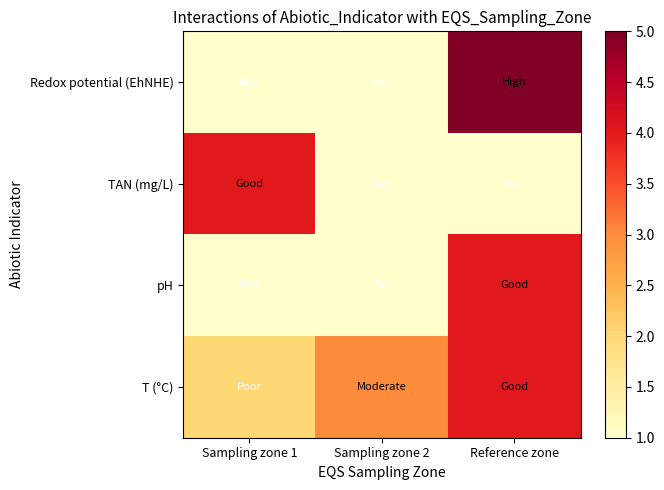

Which series has the largest total across all categories?

T (°C)